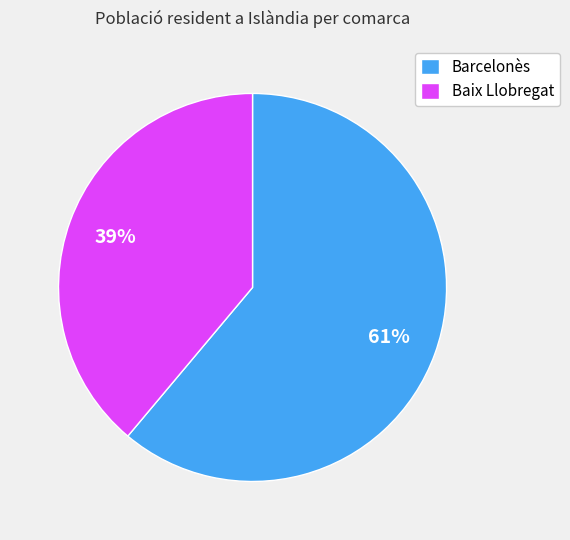

Rank the categories by value from highest to lowest.

Barcelonès, Baix Llobregat